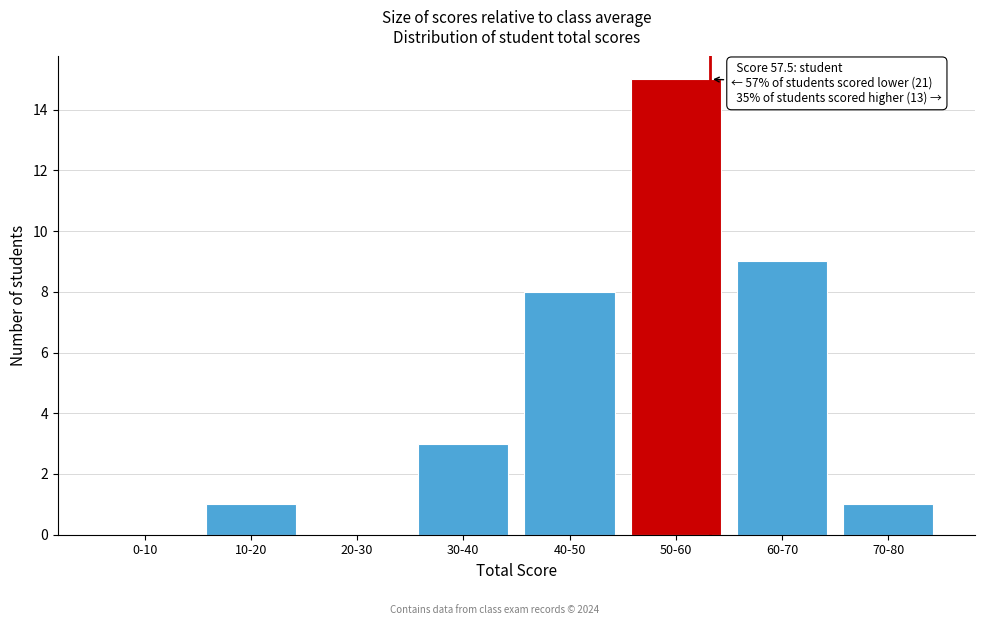

Reading left to right, transcribe all the data shown in this chart.

0-10=0	10-20=1	20-30=0	30-40=3	40-50=8	50-60=15	60-70=9	70-80=1